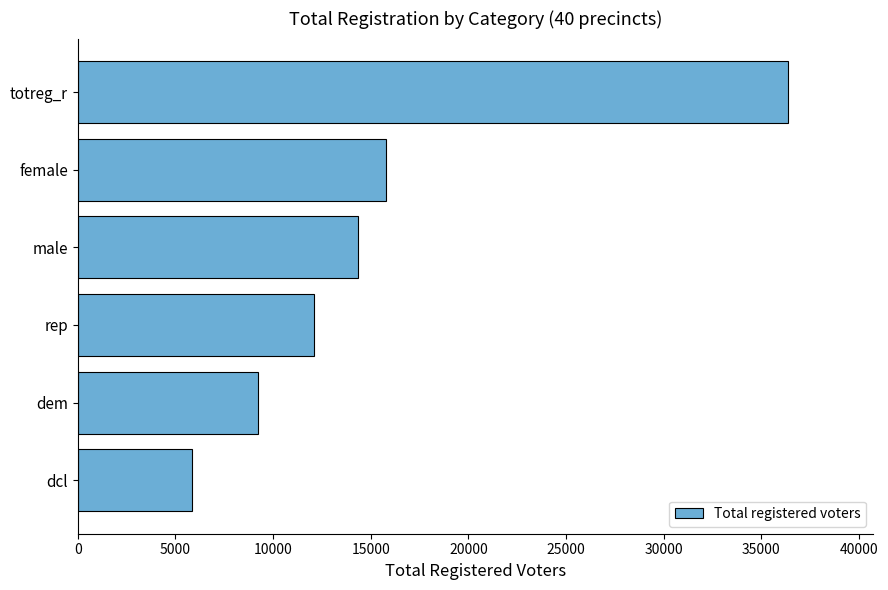

Where is the data nearest to the value 21092?

female